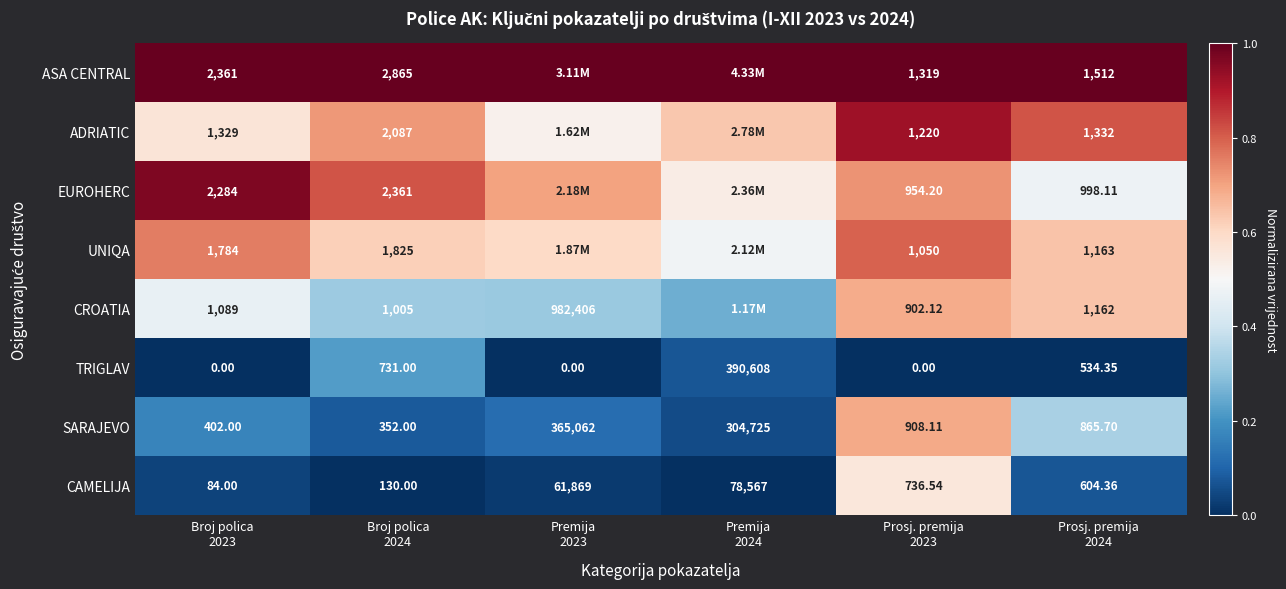

At which label is TRIGLAV closest to 0?

Broj polica 2023